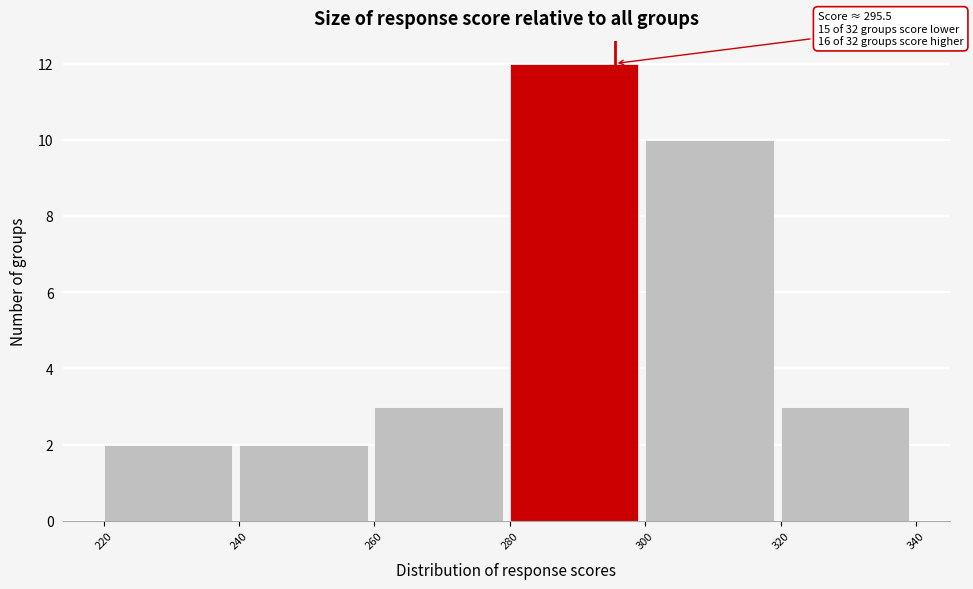

Over which range of the x-axis is the bar tallest?

280 to 300